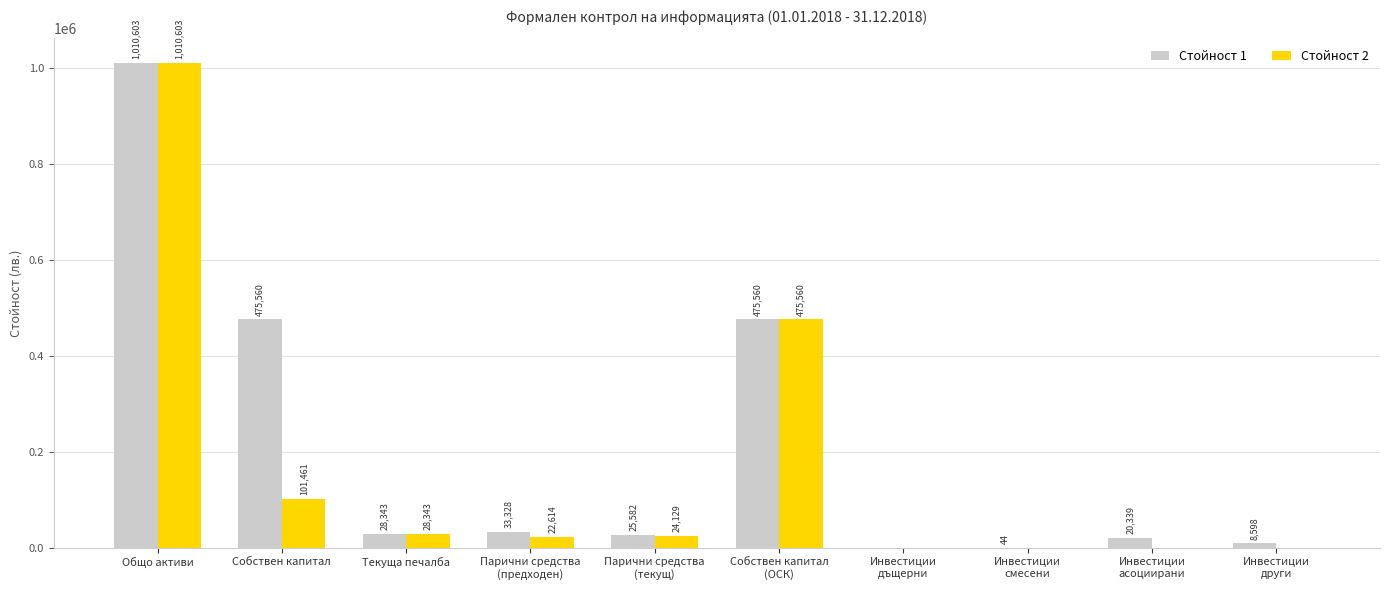

How many positive values does the Стойност 2 series have?

6